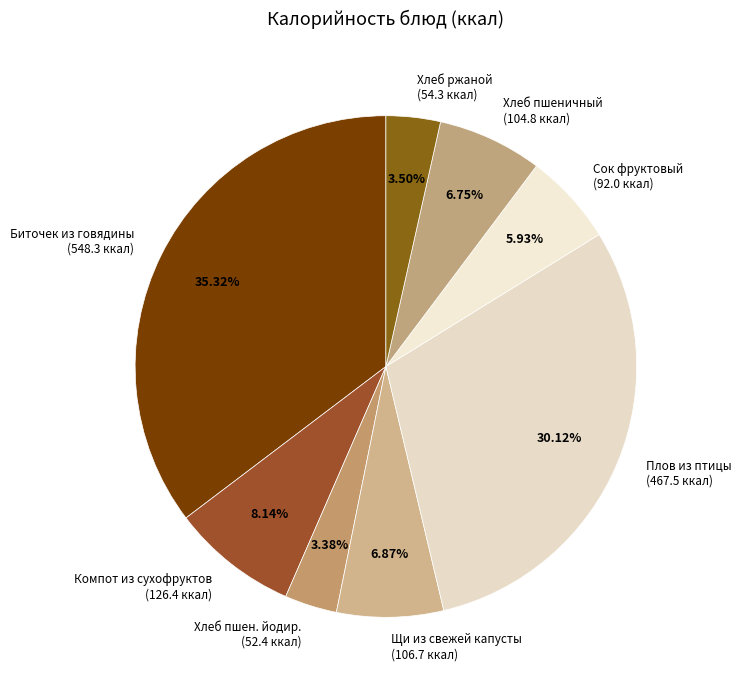

Do Хлеб пшеничный (104.8 ккал) and Плов из птицы (467.5 ккал) together represent more than half of the pie?

No